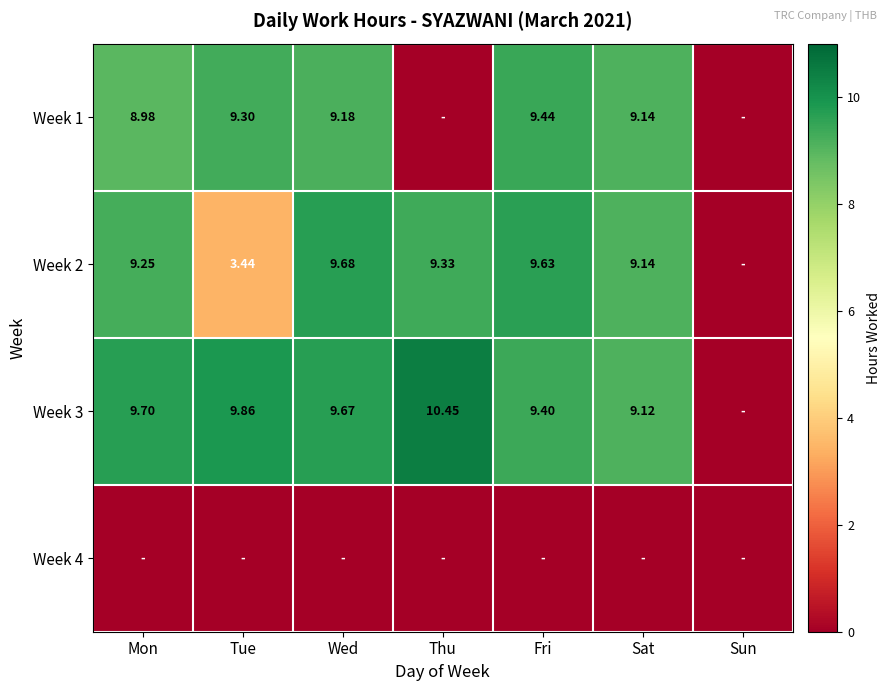

Is the value of Week 3 at Fri greater than the value of Week 2 at Wed?

No